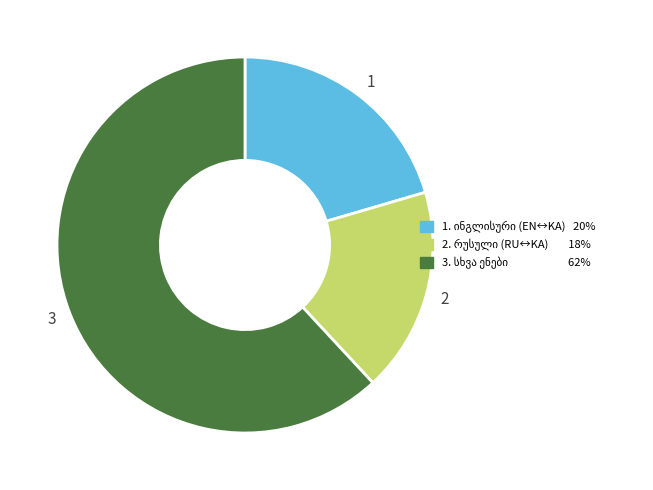

How many segments does this pie chart have?

3